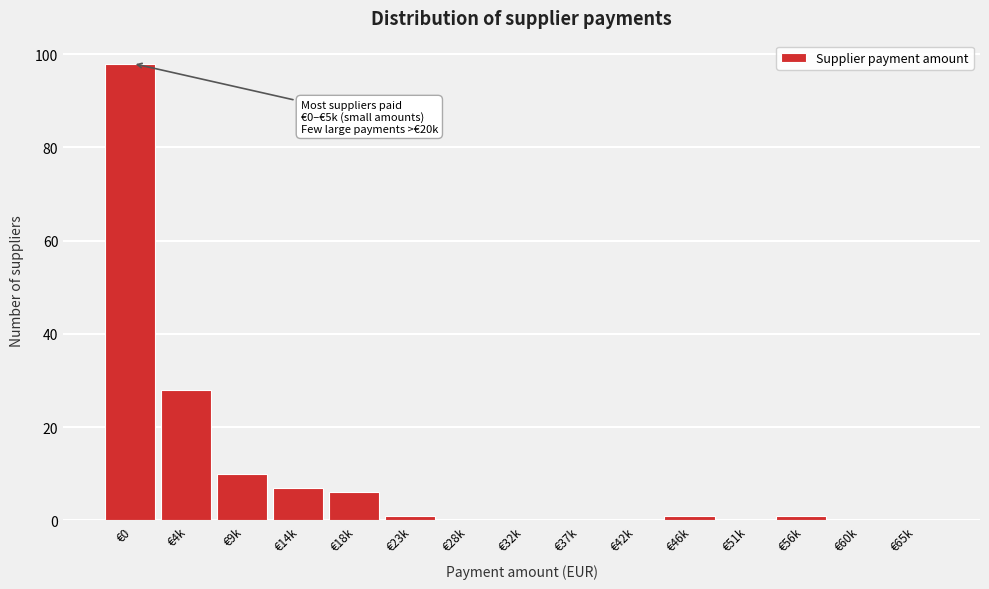

Reading right to left, list all the values displayed in this chart.

€65k=0	€60k=0	€56k=1	€51k=0	€46k=1	€42k=0	€37k=0	€32k=0	€28k=0	€23k=1	€18k=6	€14k=7	€9k=10	€4k=28	€0=98